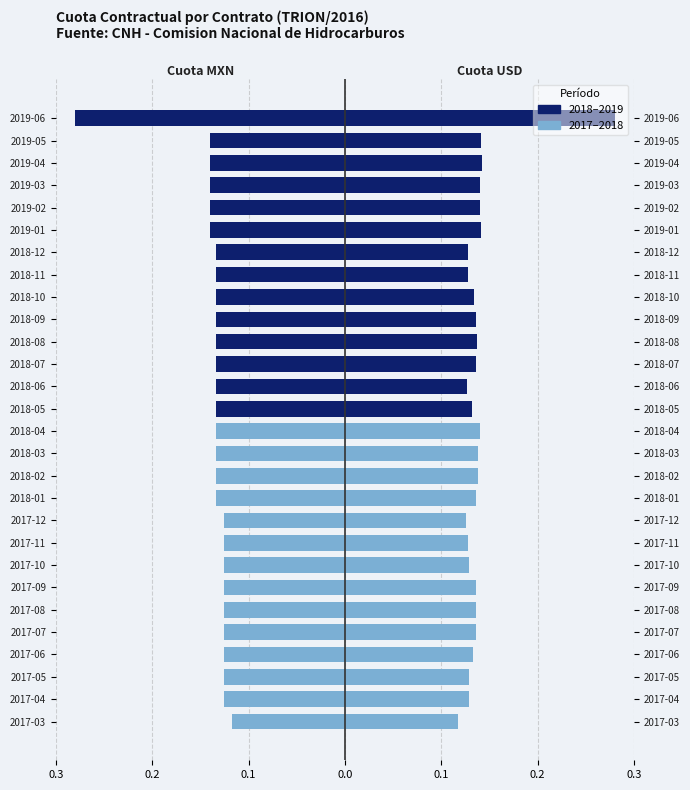

What is the lowest value of the Cuota MXN (2017-2018) series?

-0.1